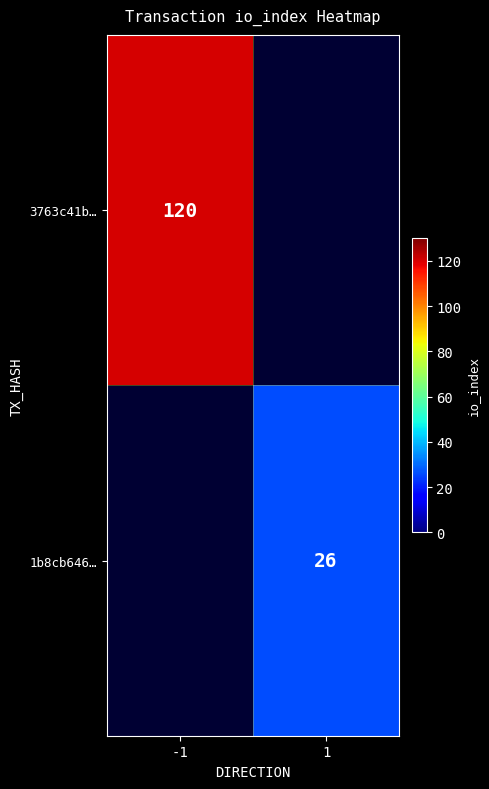

What is the smallest value displayed?

26.0